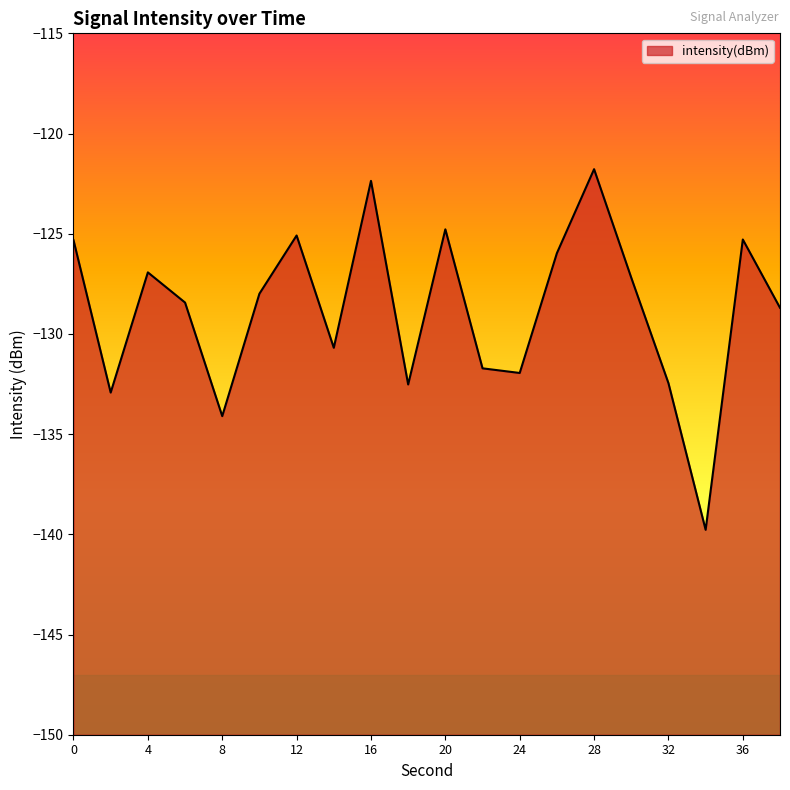

True or false: the data shows -168.5 at 4.

False